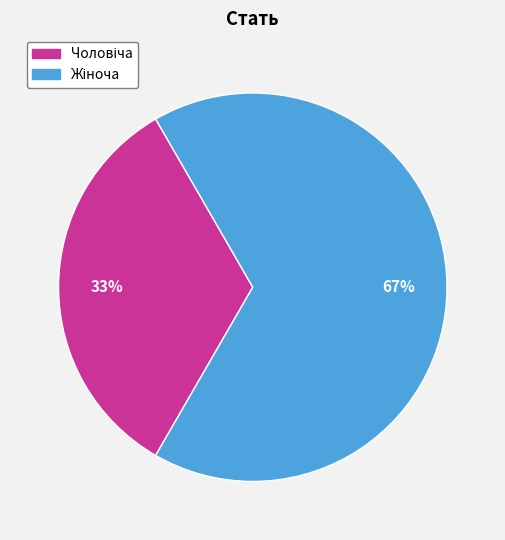

Does any single category account for the majority?

Yes